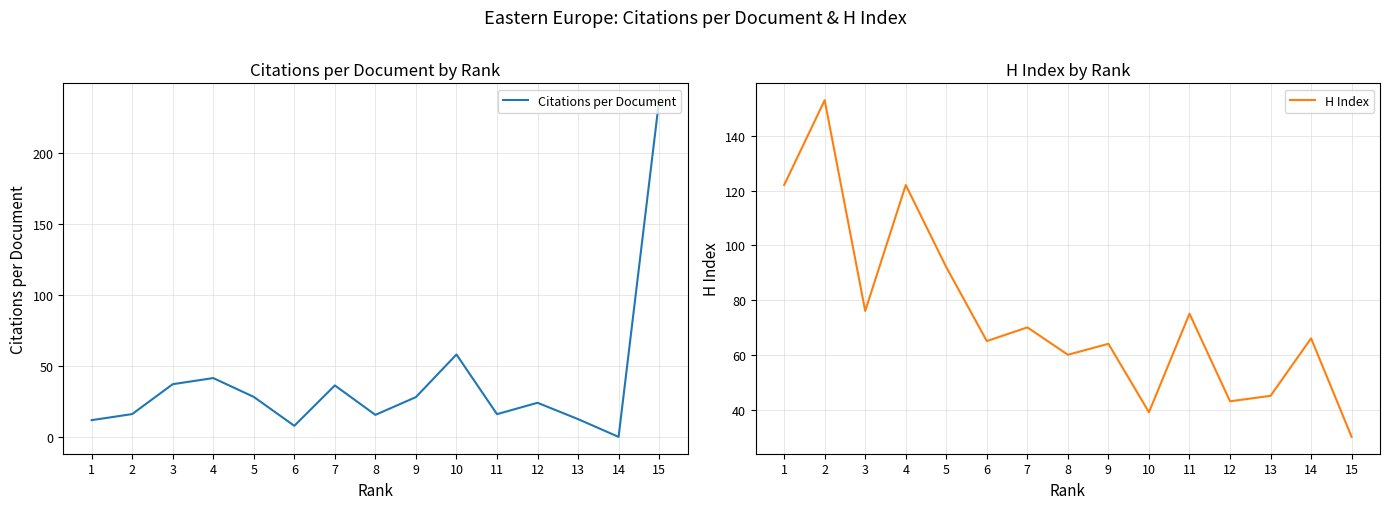

Rank the categories by Citations per Document value from lowest to highest.

14, 6, 1, 13, 8, 11, 2, 12, 9, 5, 7, 3, 4, 10, 15